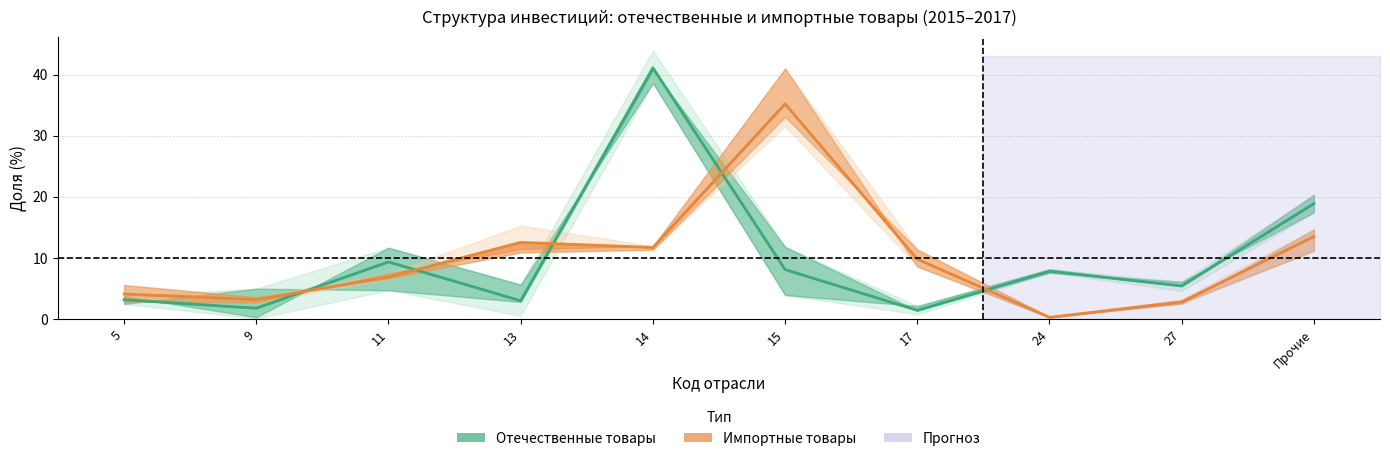

At which category does Отечественные (среднее) reach its first local valley?

9